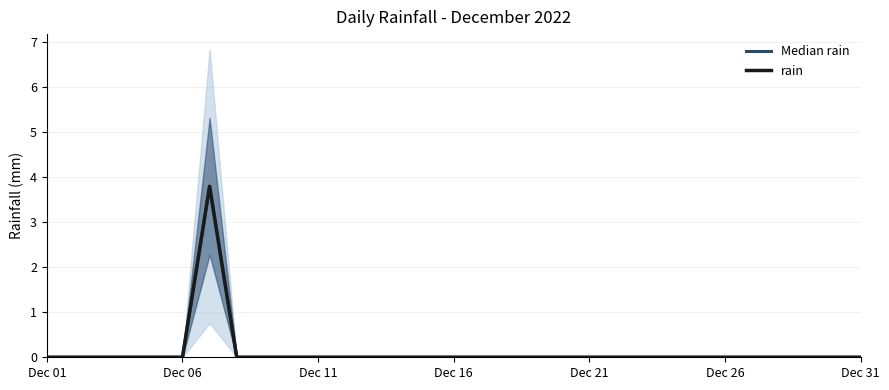

True or false: Median rain and rain cross at least once.

False